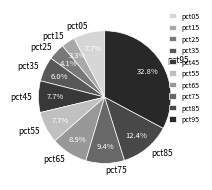

What is the largest slice in the pie chart?

pct95